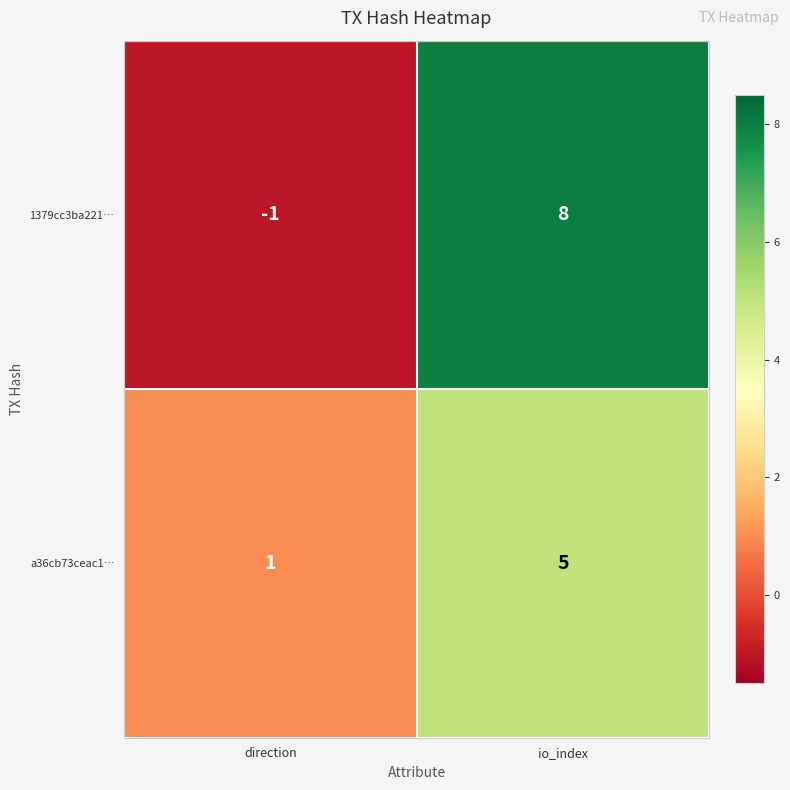

What is the sum of the a36cb73ceac1… values at io_index and direction?

6